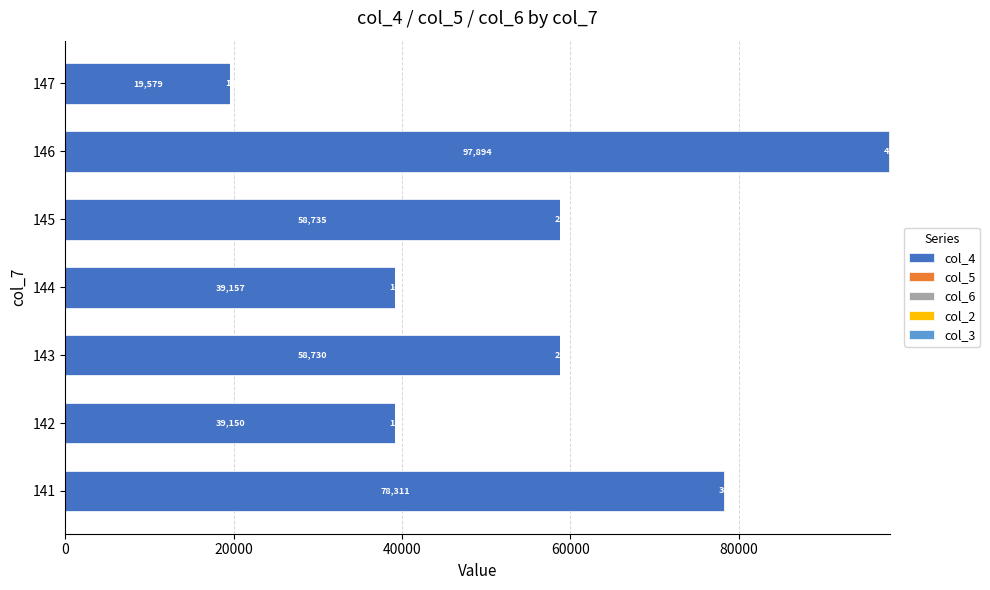

True or false: col_4 has a value of 30831 at 147.

False